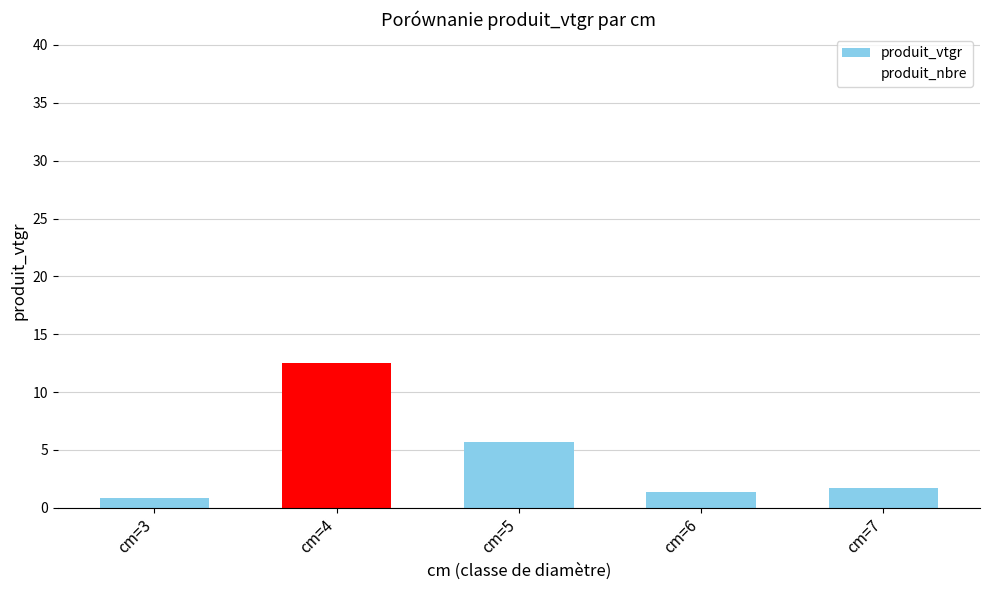

What is the value of the 4th bar from the left?

1.4